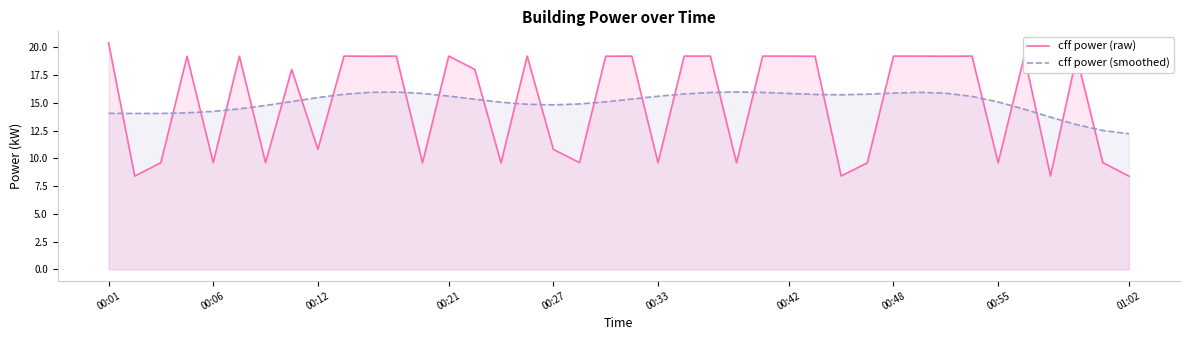

How many intersections are there between cff power (smoothed) and cff power (raw)?

25